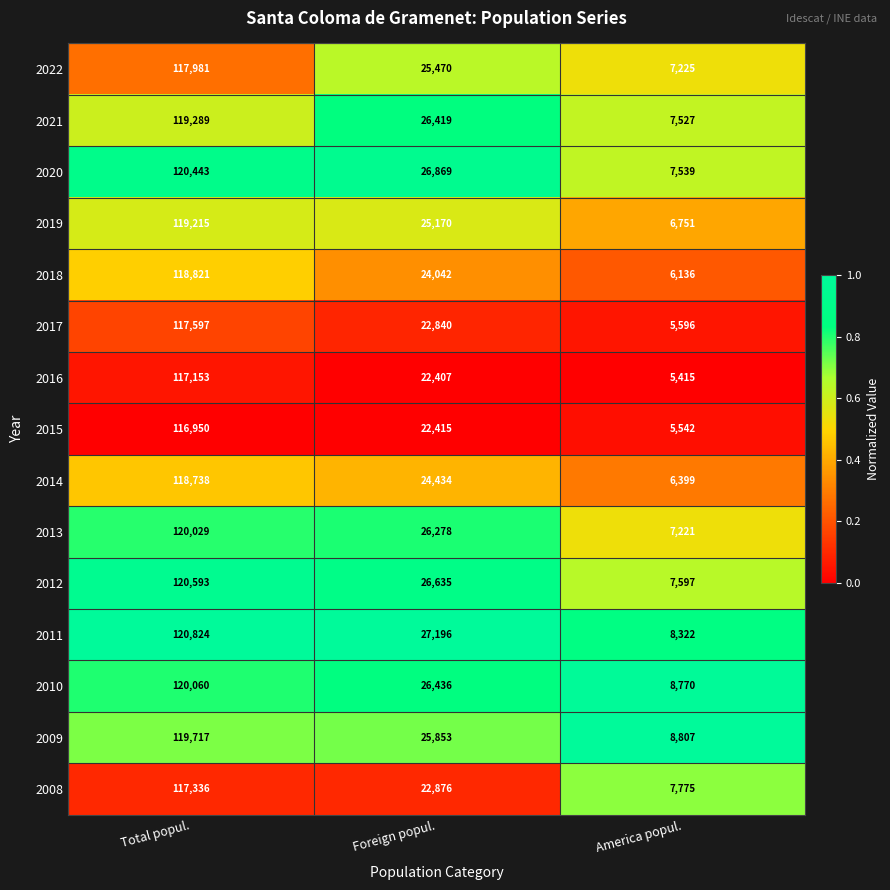

Which category has the highest value in the 2011 series?

Total popul.